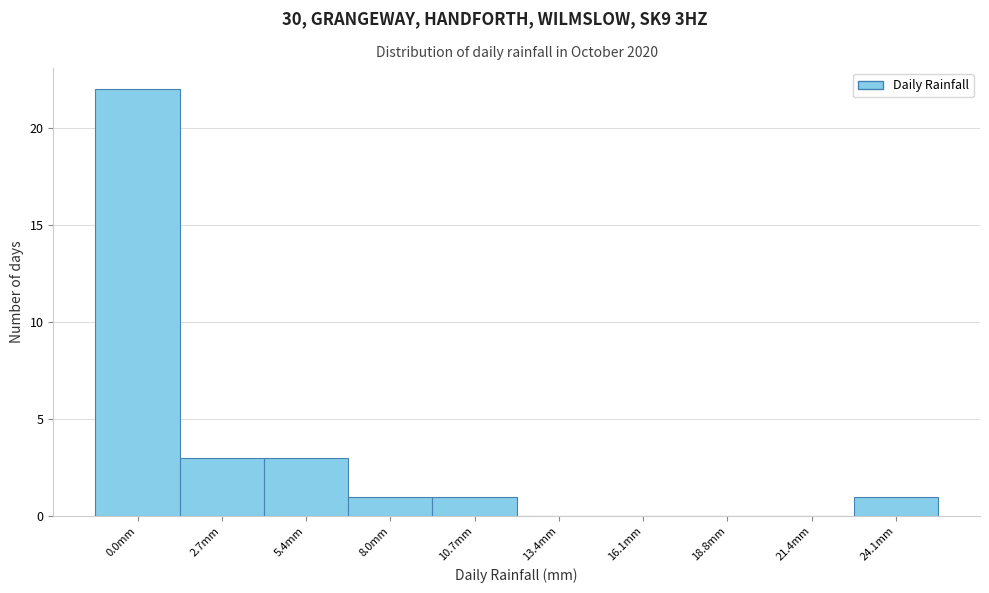

Reading left to right, list all the values displayed in this chart.

0.0mm=22	2.7mm=3	5.4mm=3	8.0mm=1	10.7mm=1	13.4mm=0	16.1mm=0	18.8mm=0	21.4mm=0	24.1mm=1